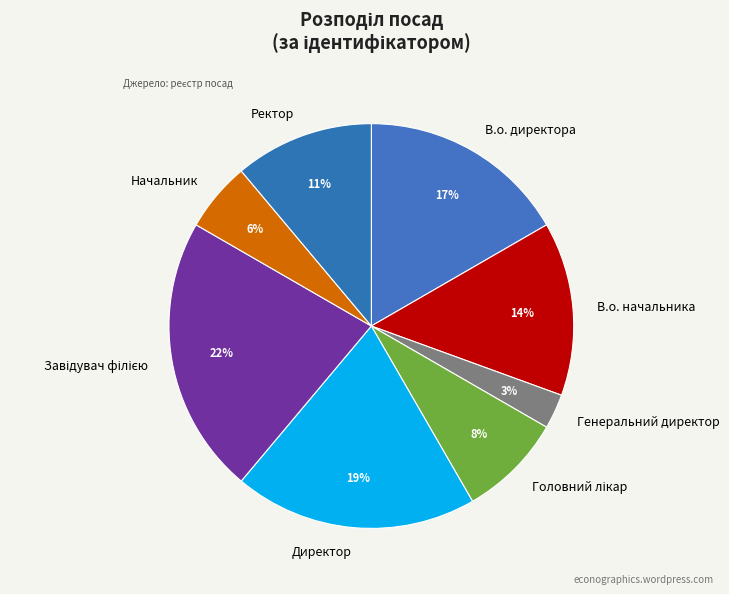

How many segments does this pie chart have?

8